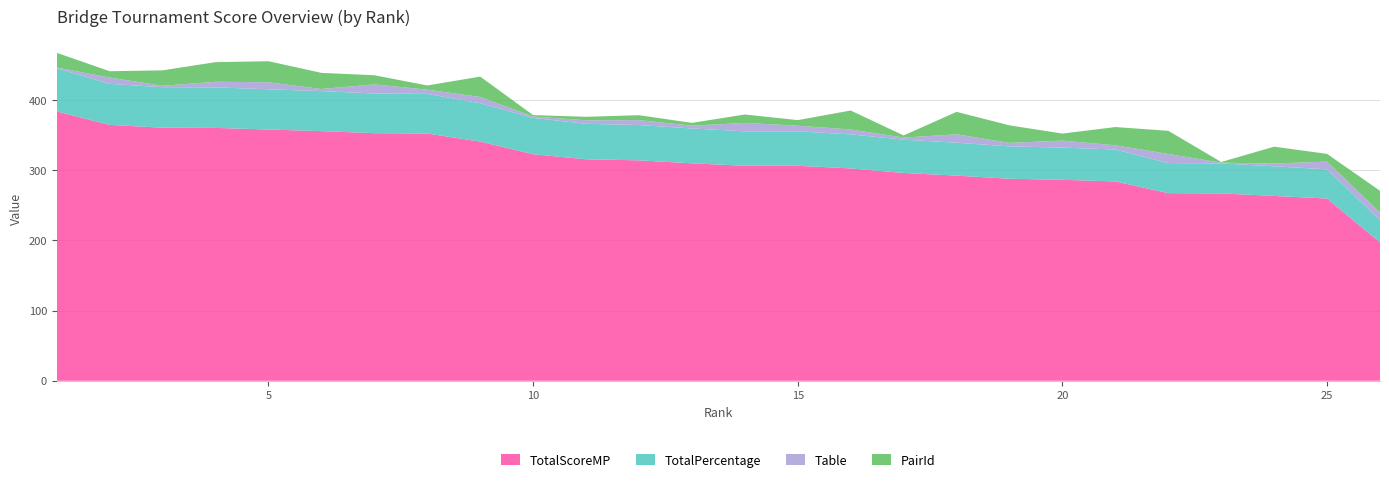

Reading right to left, extract all data points from this chart.

TotalScoreMP: 197.2	259.8	263.5	267.1	267.5	284.2	286.5	288.0	292.5	296.2	302.8	306.5	306.5	310.0	314.2	315.8	323.0	341.0	352.5	353.0	355.9	358.2	360.5	360.8	364.8	384.0
TotalPercentage: 31.6	41.6	42.2	42.8	42.9	45.5	45.9	46.1	46.9	47.5	48.5	49.1	49.1	49.7	50.4	50.6	51.8	54.6	56.5	56.6	57.0	57.4	57.8	57.8	58.5	61.5
Table: 11.0	11.0	4.0	1.0	13.0	6.0	10.0	5.0	12.0	3.0	7.0	8.0	12.0	4.0	7.0	5.0	2.0	9.0	6.0	13.0	3.0	10.0	8.0	2.0	9.0	1.0
PairId: 31.0	11.0	24.0	1.0	33.0	26.0	10.0	25.0	32.0	3.0	27.0	8.0	12.0	4.0	7.0	5.0	2.0	29.0	6.0	13.0	23.0	30.0	28.0	22.0	9.0	21.0